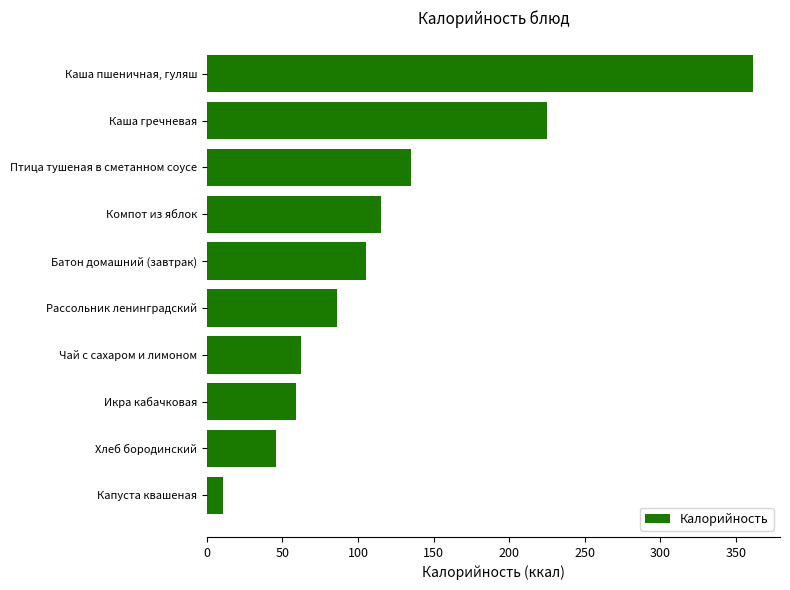

The value at Икра кабачковая is 105. True or false?

False